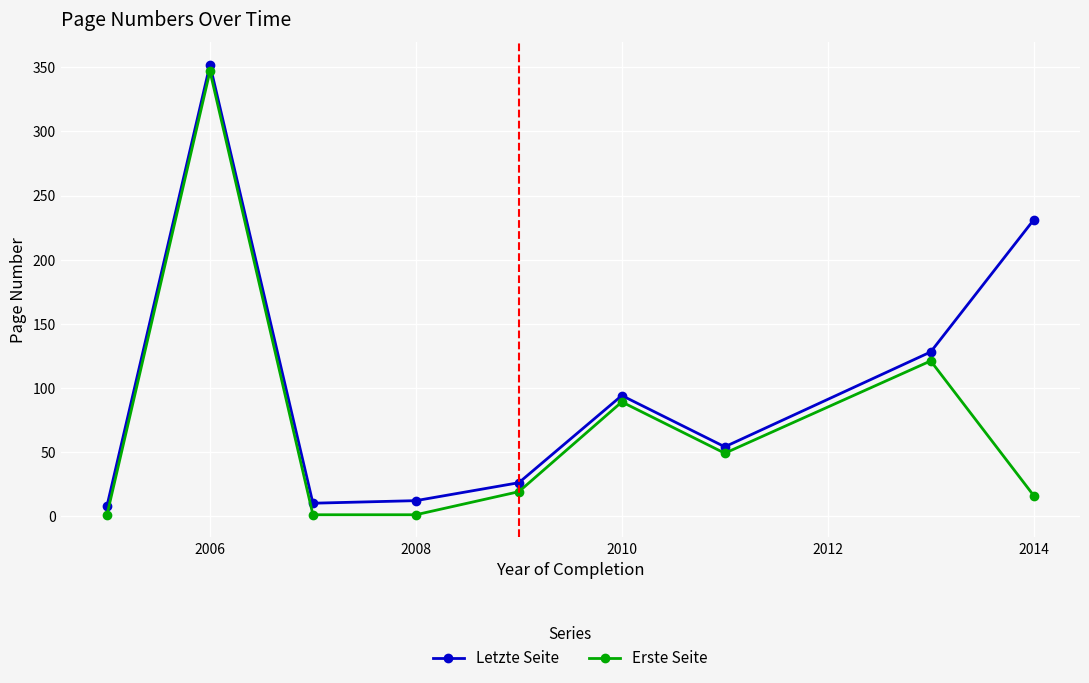

Reading left to right, list all the values displayed in this chart.

Letzte Seite: 8	352	10	12	26	94	54	128	231
Erste Seite: 1	347	1	1	19	89	49	121	16